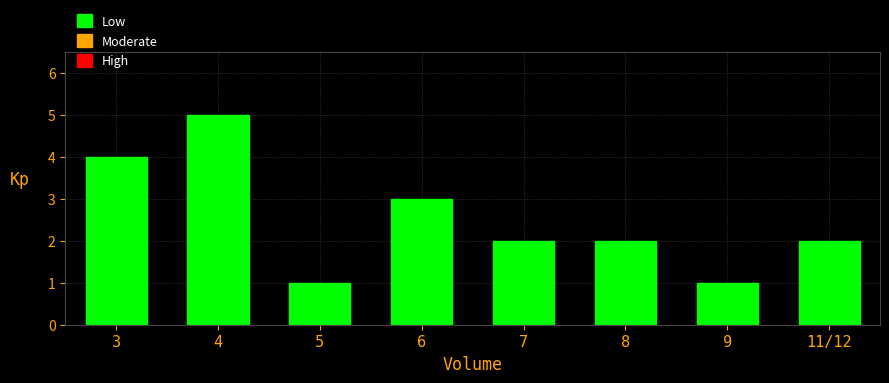

Reading left to right, what are all the values shown in this chart?

4	5	1	3	2	2	1	2